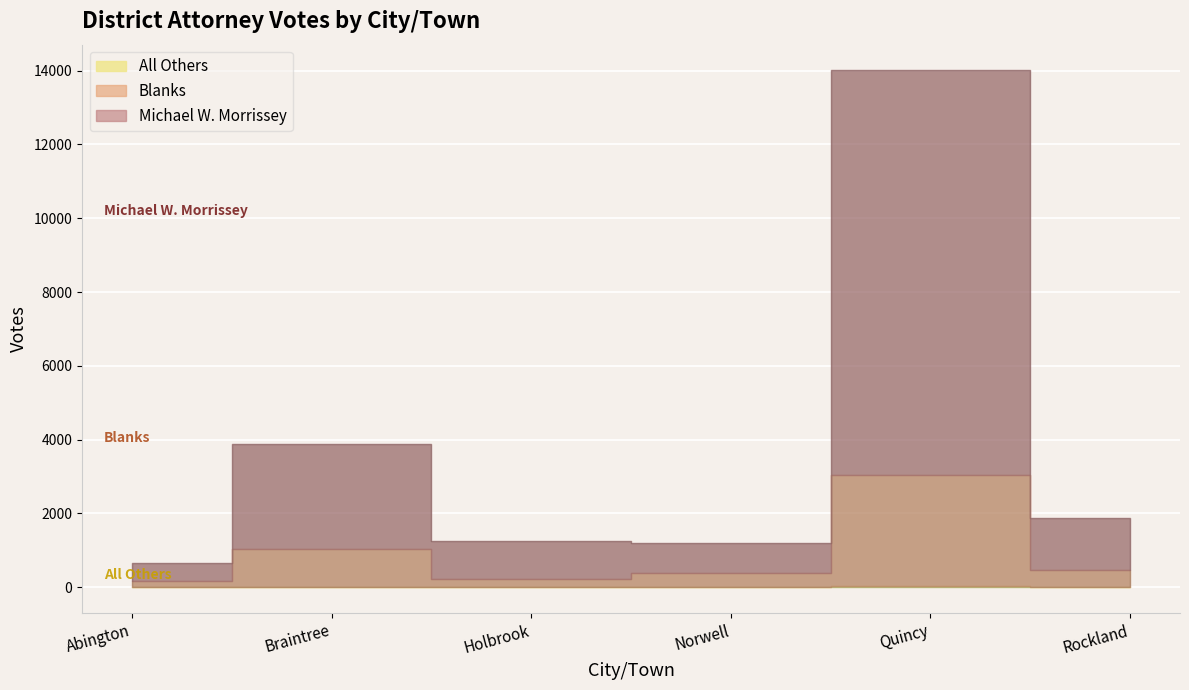

How many categories are shown in the chart?

6